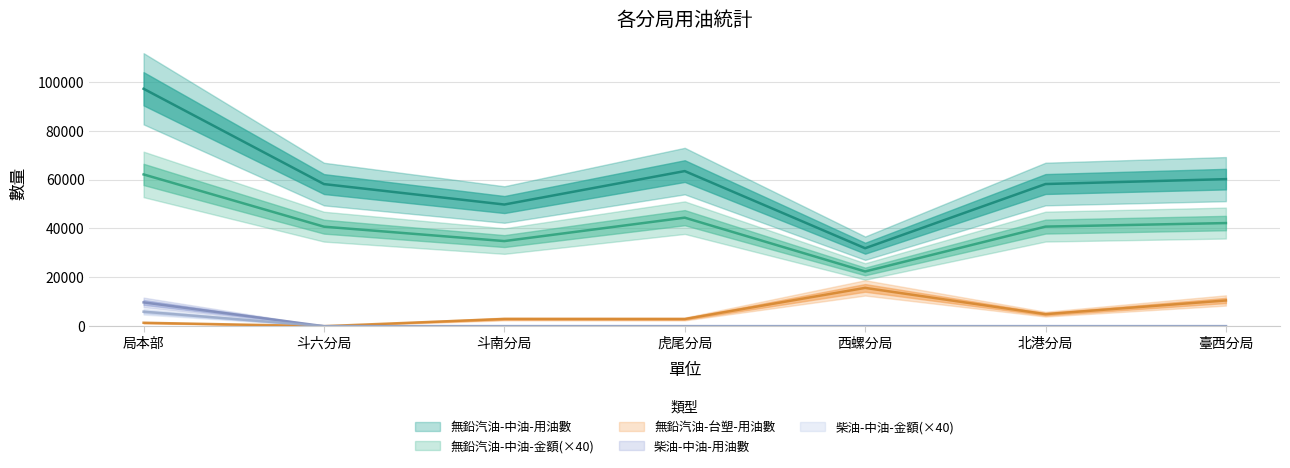

Which has a higher value, 局本部 or 斗南分局?

局本部